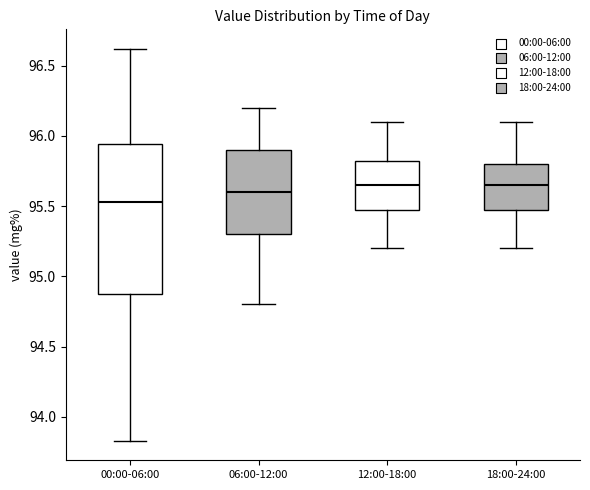

Reading left to right, read every box against the y-axis: the position of its median line, the range the box covers, and the ends of its whiskers. The values are not printed on the chart, so give them approximately, as read against the axis.

00:00-06:00: median 95.55, box 94.85 to 95.95, whiskers 93.85 to 96.60
06:00-12:00: median 95.60, box 95.30 to 95.90, whiskers 94.80 to 96.20
12:00-18:00: median 95.65, box 95.50 to 95.85, whiskers 95.20 to 96.10
18:00-24:00: median 95.65, box 95.50 to 95.80, whiskers 95.20 to 96.10